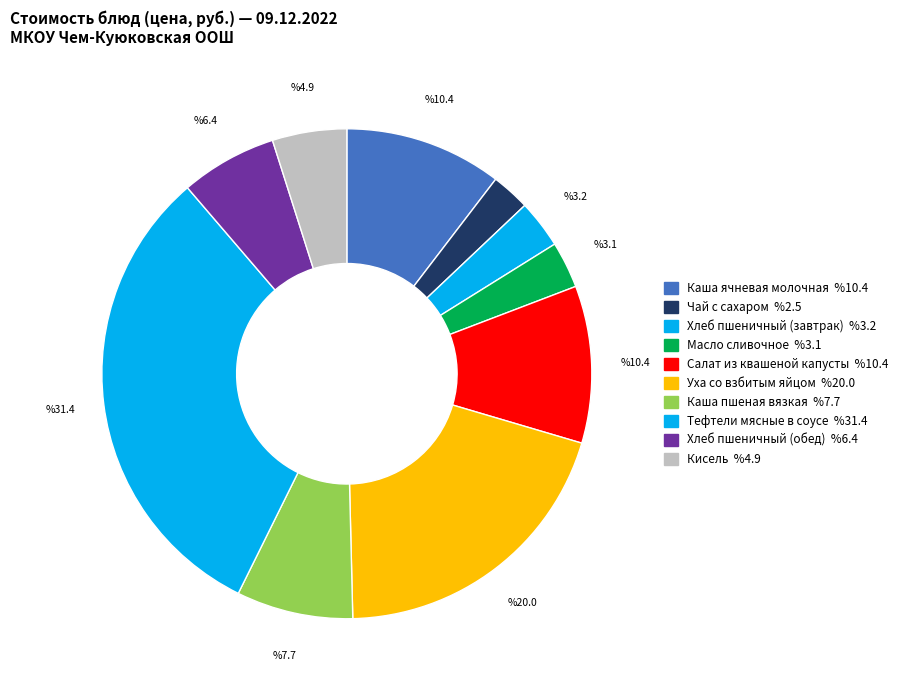

How many segments does this pie chart have?

10